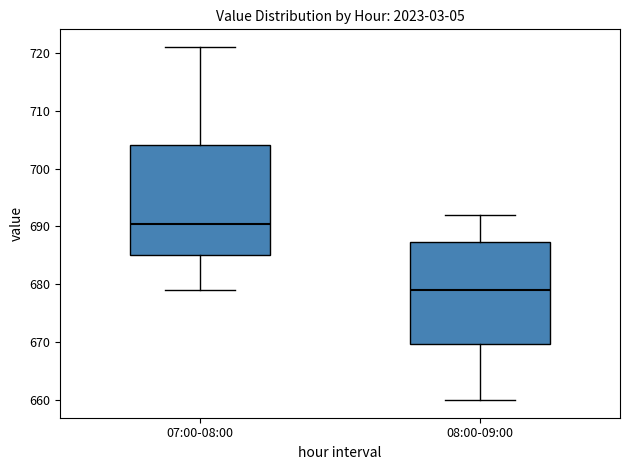

Where does the median line of the box for 08:00-09:00 sit on the y-axis? The values are not printed on the chart, so give them approximately, as read against the axis.

679